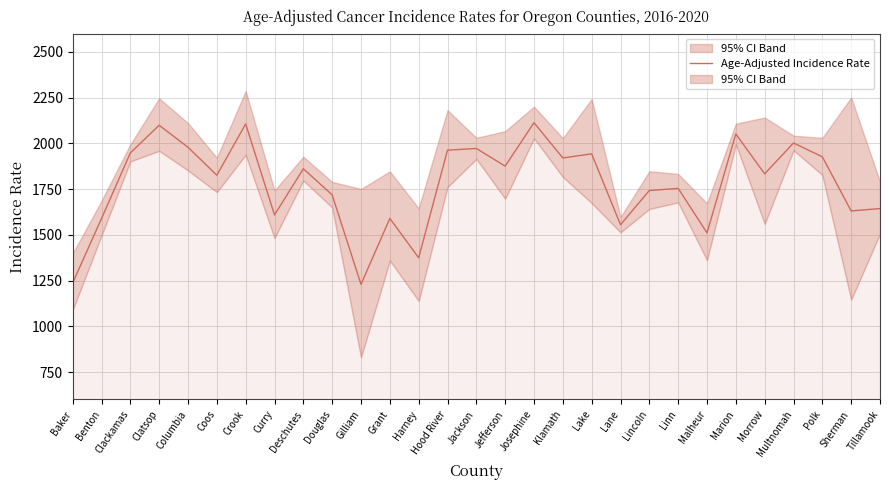

Count the number of categories in the chart.

29